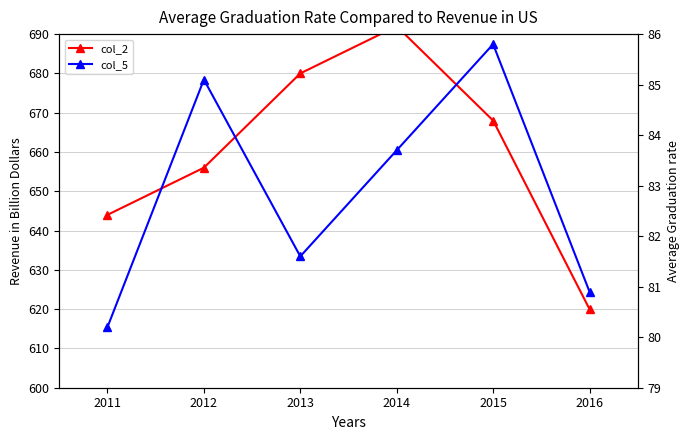

In col_2, how many points are higher than both neighbors (excluding endpoints)?

1